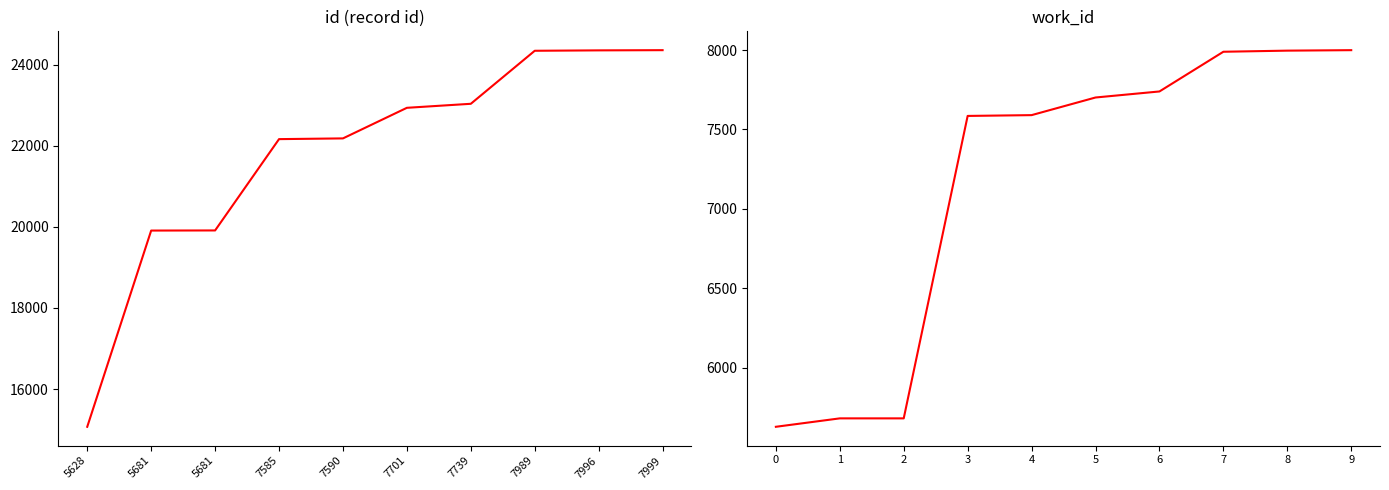

What is the difference between the maximum and second lowest values in the id series?

4447